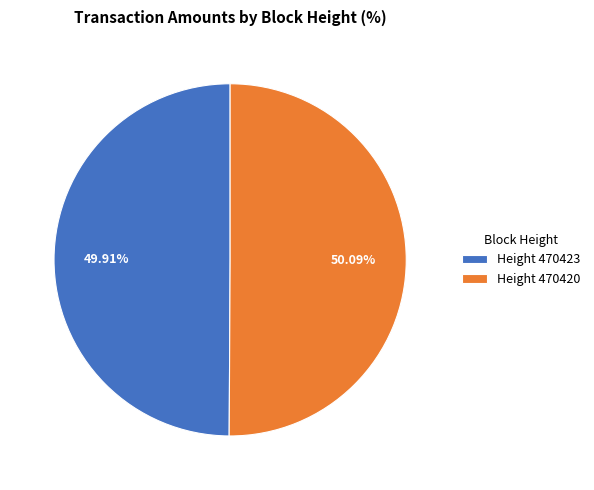

Is the sum of Height 470423 and Height 470420 greater than half?

Yes